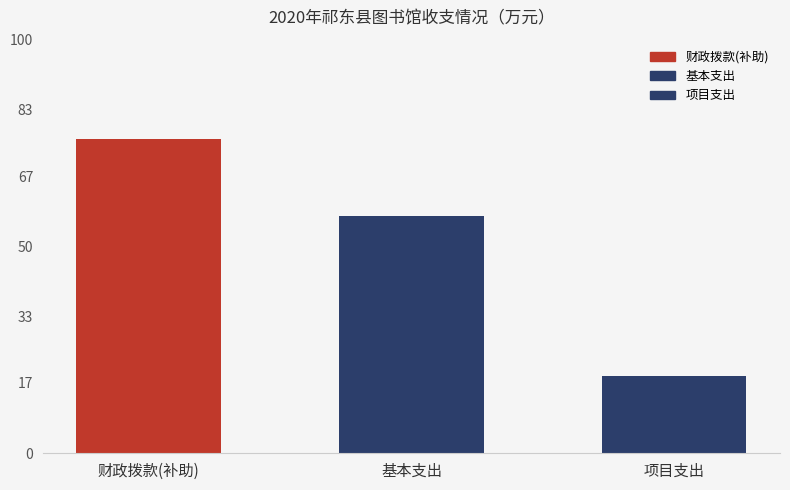

What is the sum of all values?

152.0